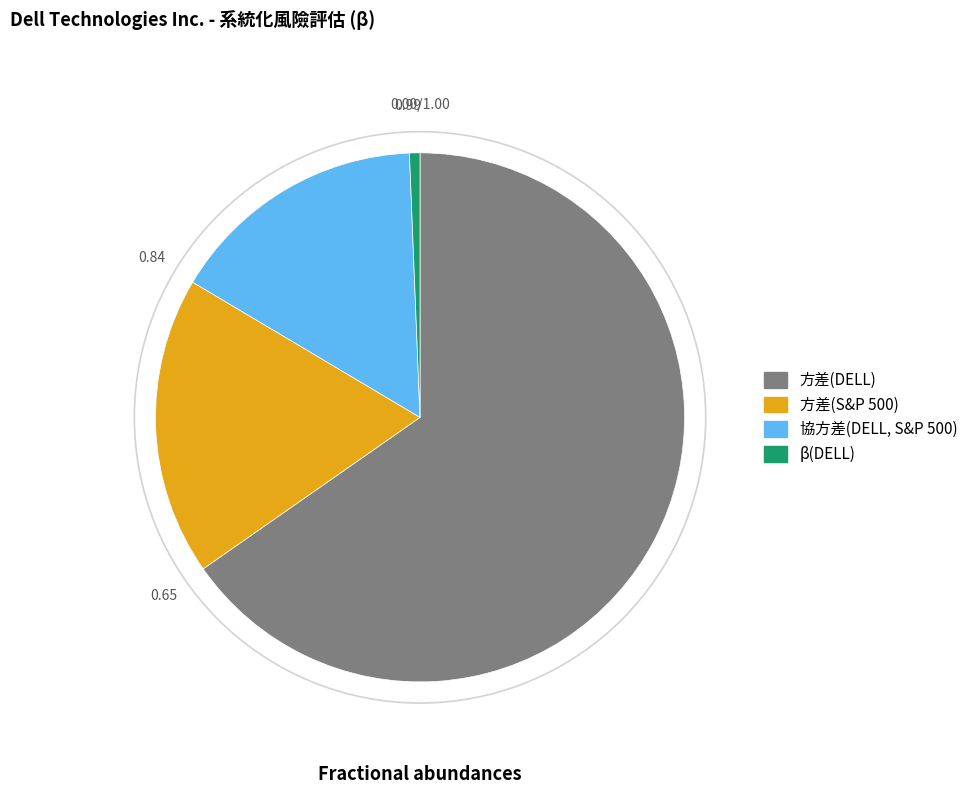

Which has a higher value, 方差(S&P 500) or 協方差(DELL, S&P 500)?

方差(S&P 500)